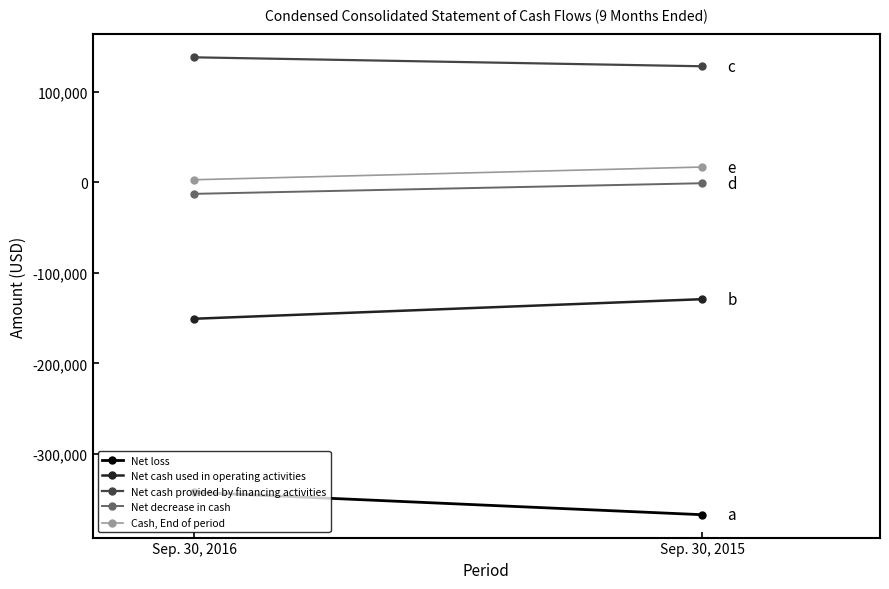

What is the value of the Net decrease in cash point at the 2nd from the left?

-1104